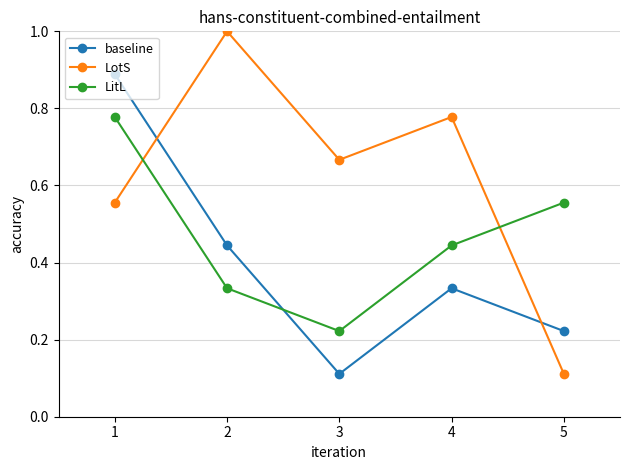

How many lines are shown in the chart?

3